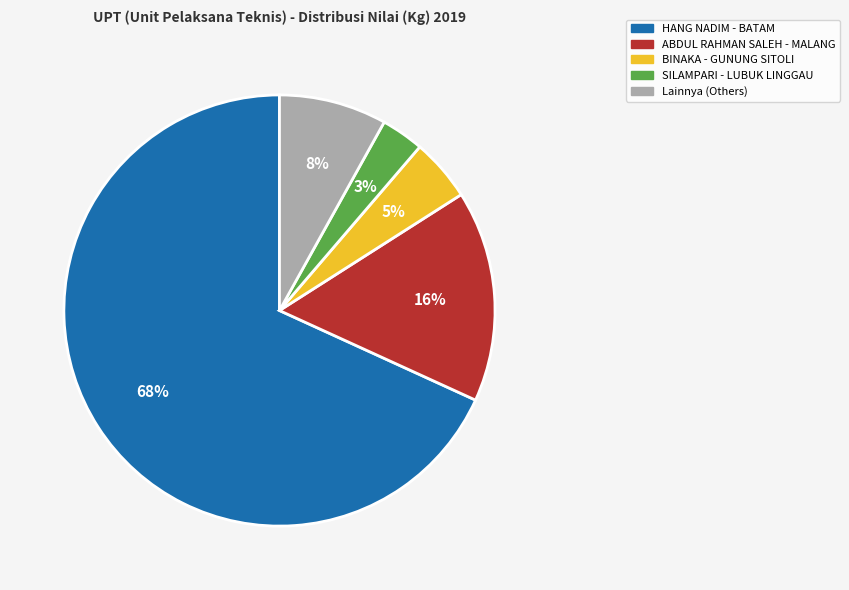

To the nearest percent, what is the difference between the largest and smallest slice percentages?

65%